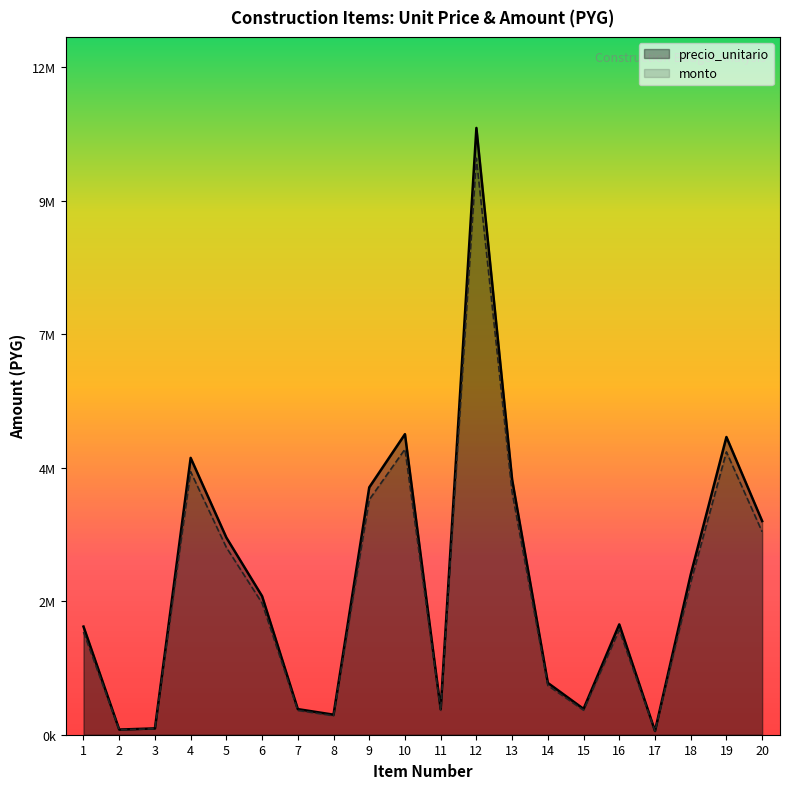

Is it true that precio_unitario equals 5135130.0 at 19?

True